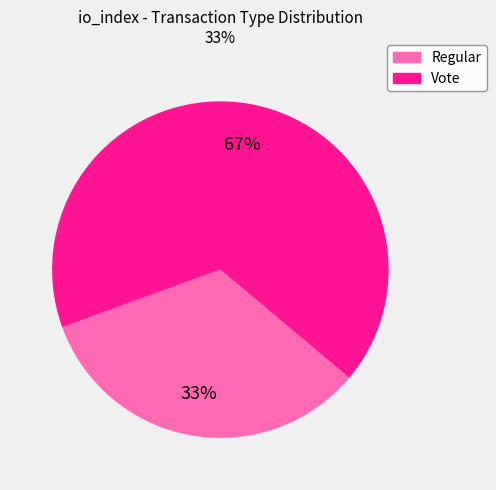

Is it true that Regular is 33% of the pie?

True